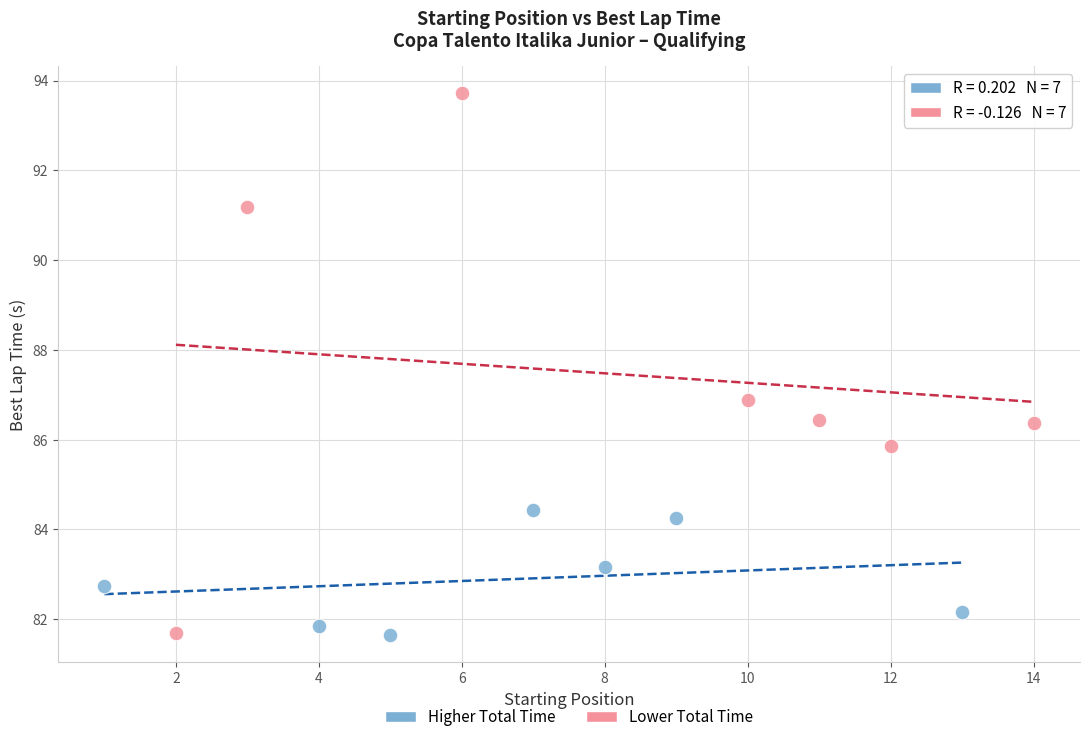

Which series has the widest spread of Y values?

Lower Total Time